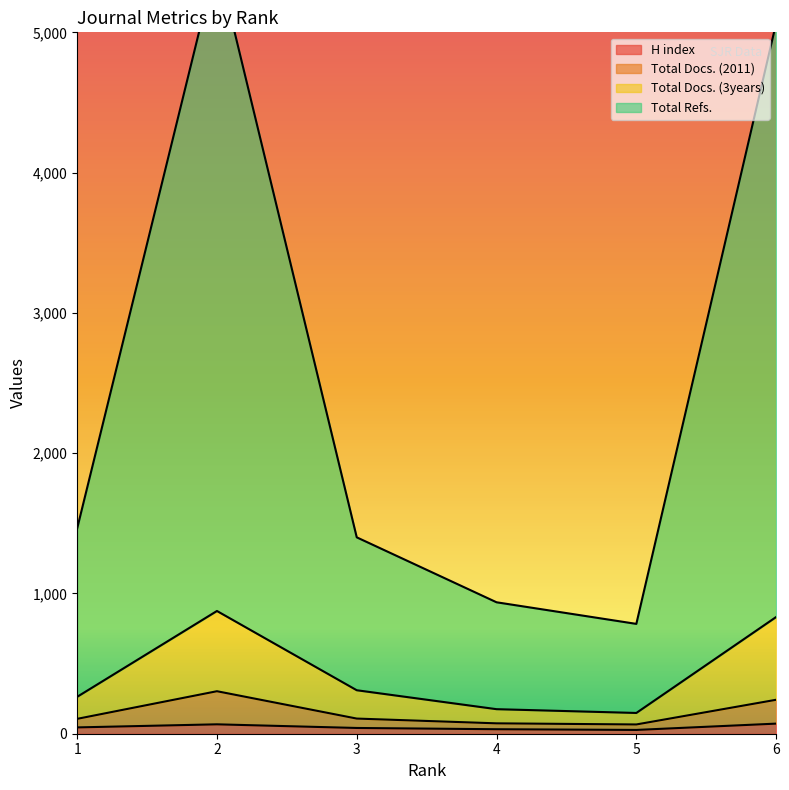

What are all the series names shown in the legend?

H index, Total Docs. (2011), Total Docs. (3years), Total Refs.